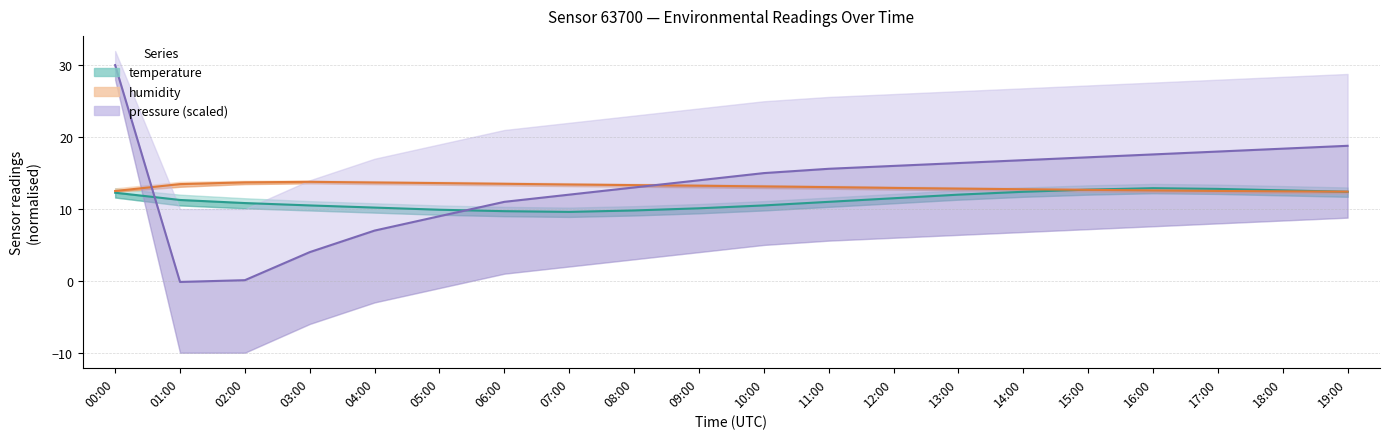

What is the difference between the second highest and second lowest values in the pressure (scaled) series?

18.7